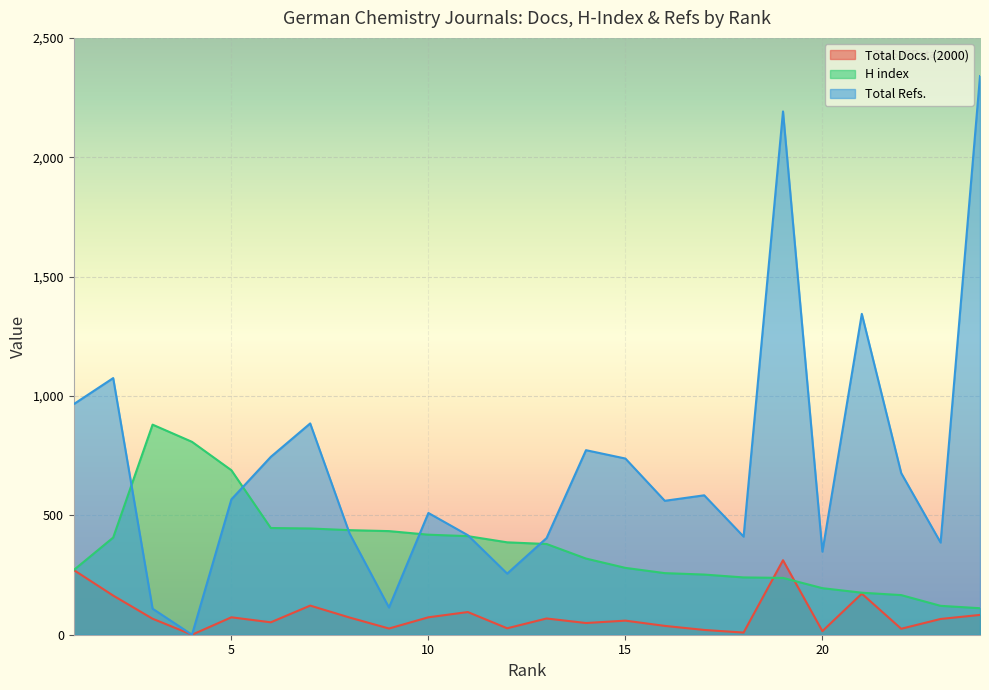

True or false: Total Refs. has a value of 561 at 16.

True